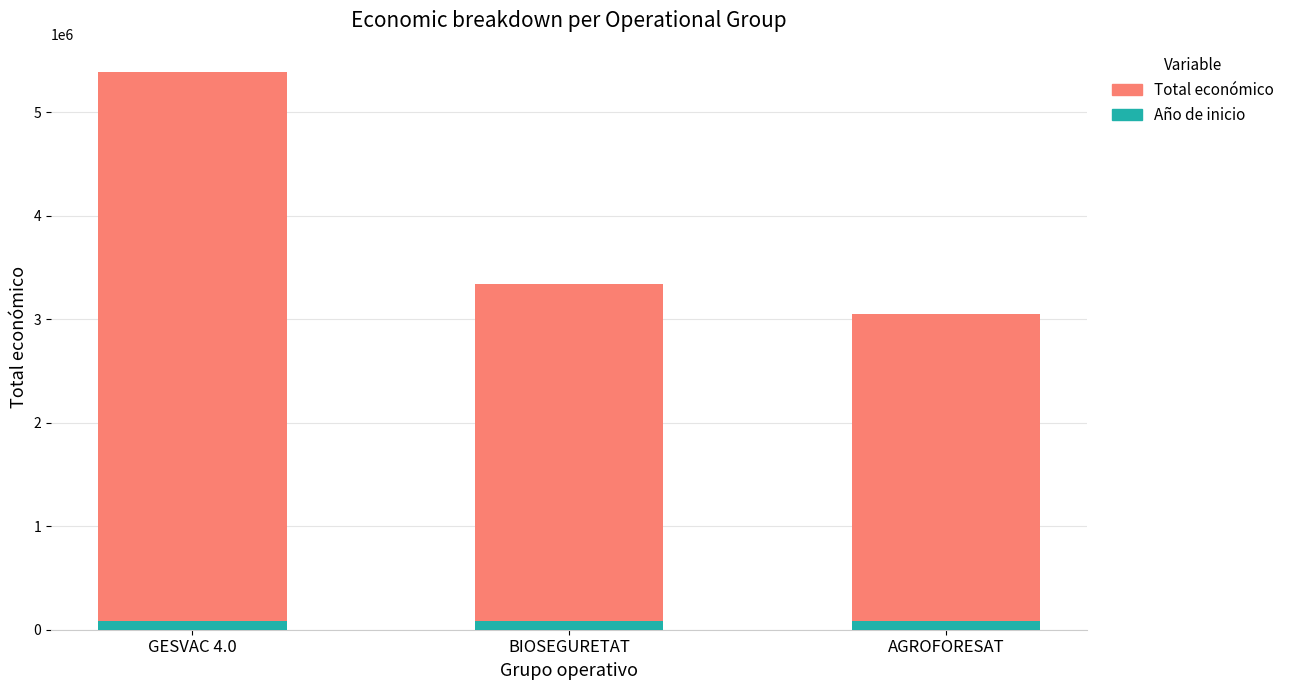

At which category does the chart reach its peak across all series?

GESVAC 4.0